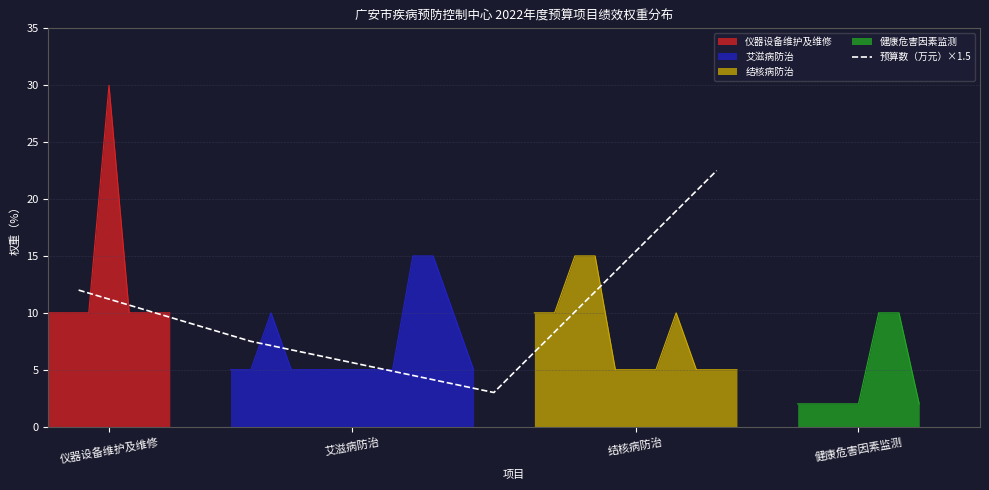

How many interior local valleys does the 预算数（万元）×1.5 series have?

1